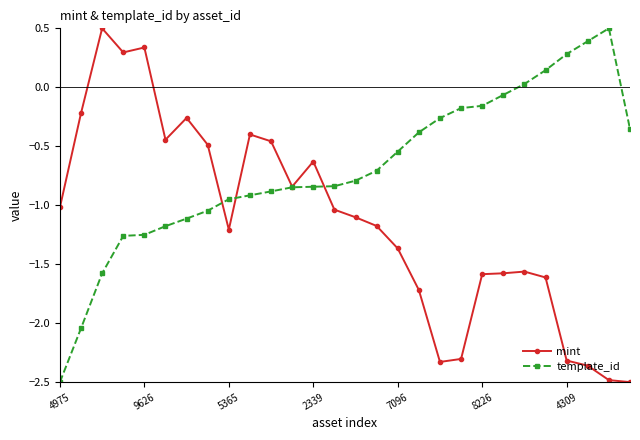

What is the minimum value for mint?

-2.5